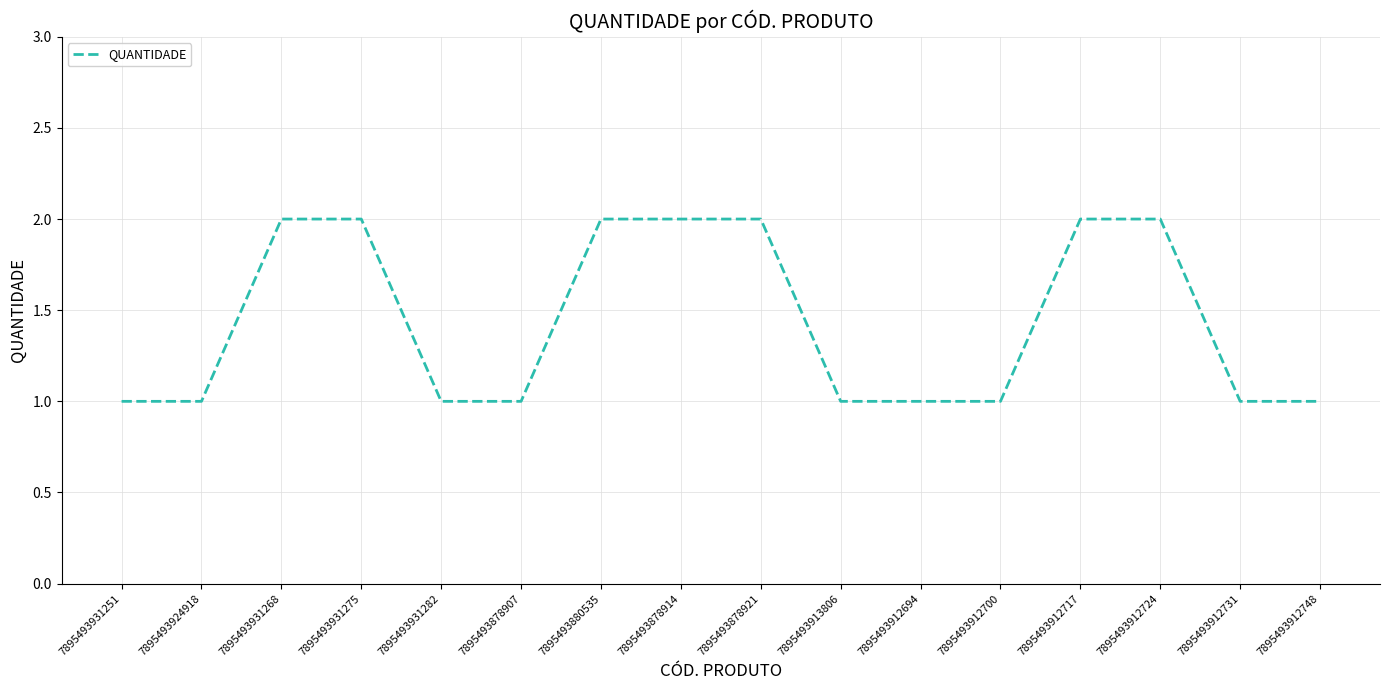

Is it true that the value at 7895493878907 is 1?

True